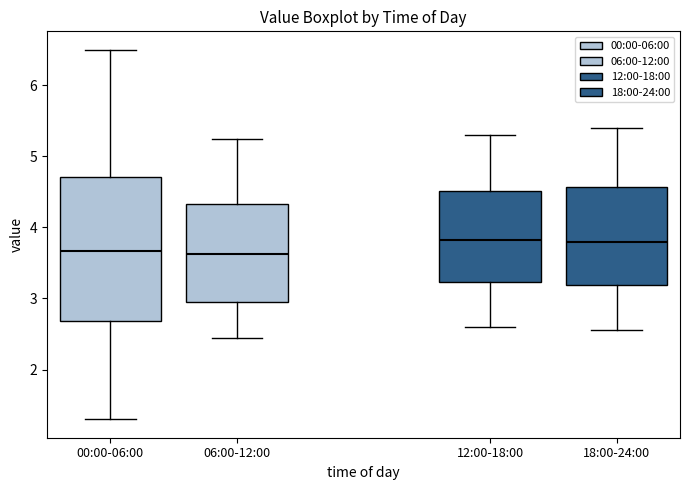

Where is the upper edge of the box for 00:00-06:00 on the y-axis? The values are not printed on the chart, so give them approximately, as read against the axis.

4.7